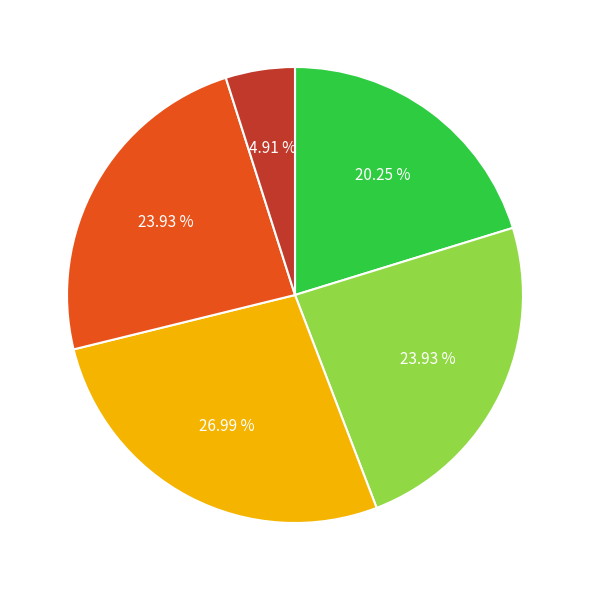

How many segments does this pie chart have?

5